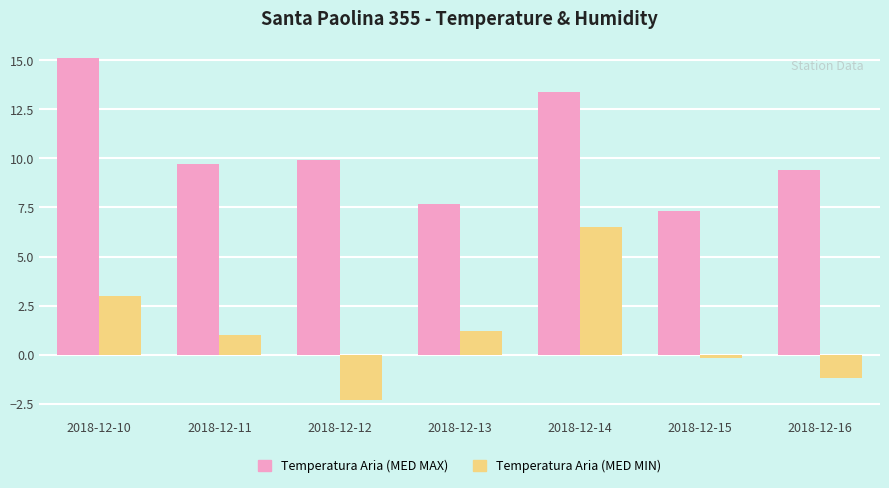

Is the value of Temperatura Aria (MED MIN) at 2018-12-16 greater than the value of Temperatura Aria (MED MAX) at 2018-12-13?

No